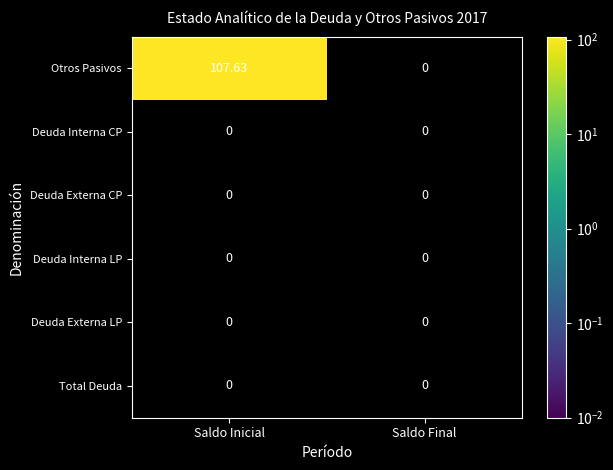

Which label corresponds to the largest value in the chart?

Saldo Inicial